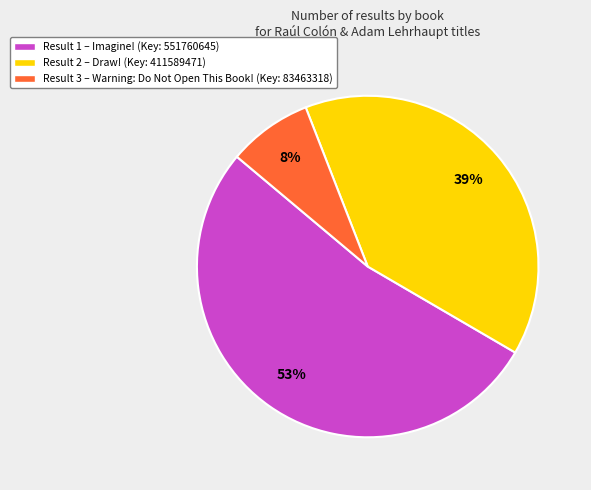

The Result 2 – Draw! (Key: 411589471) slice represents 39% of the pie. True or false?

True